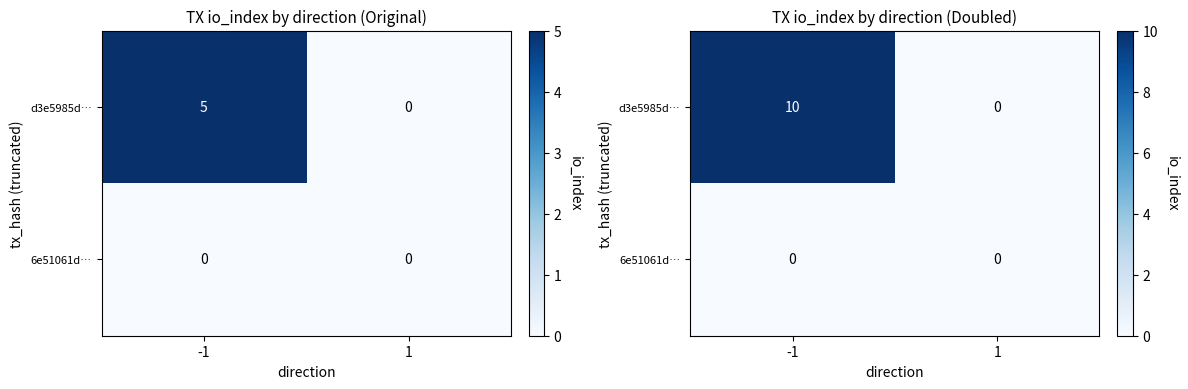

Which label corresponds to the largest value in the chart?

-1